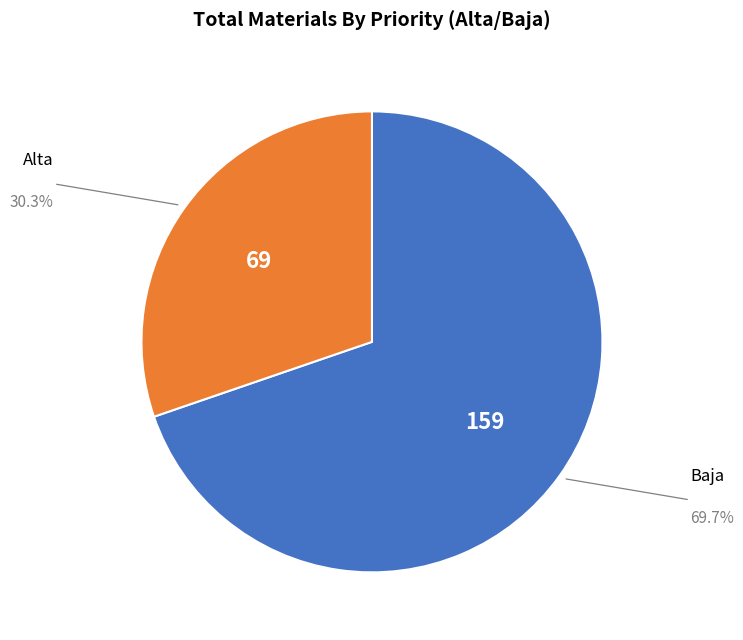

Is there a majority slice in this chart?

Yes